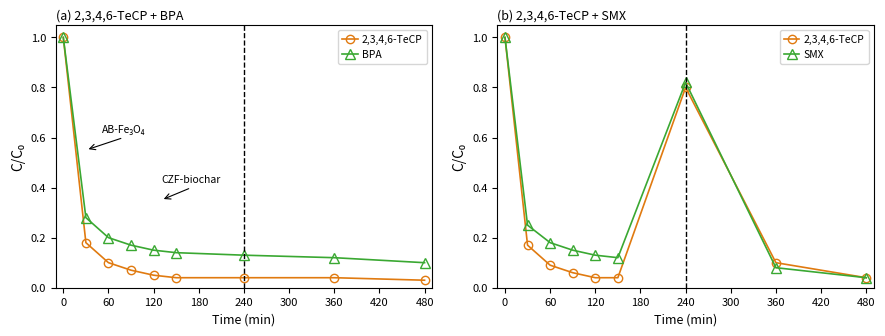

Reading right to left, extract all data points from this chart.

2,3,4,6-TeCP: 0.0	0.1	0.8	0.0	0.0	0.1	0.1	0.2	1.0
BPA: 0.1	0.1	0.1	0.1	0.1	0.2	0.2	0.3	1.0
SMX: 0.0	0.1	0.8	0.1	0.1	0.1	0.2	0.2	1.0